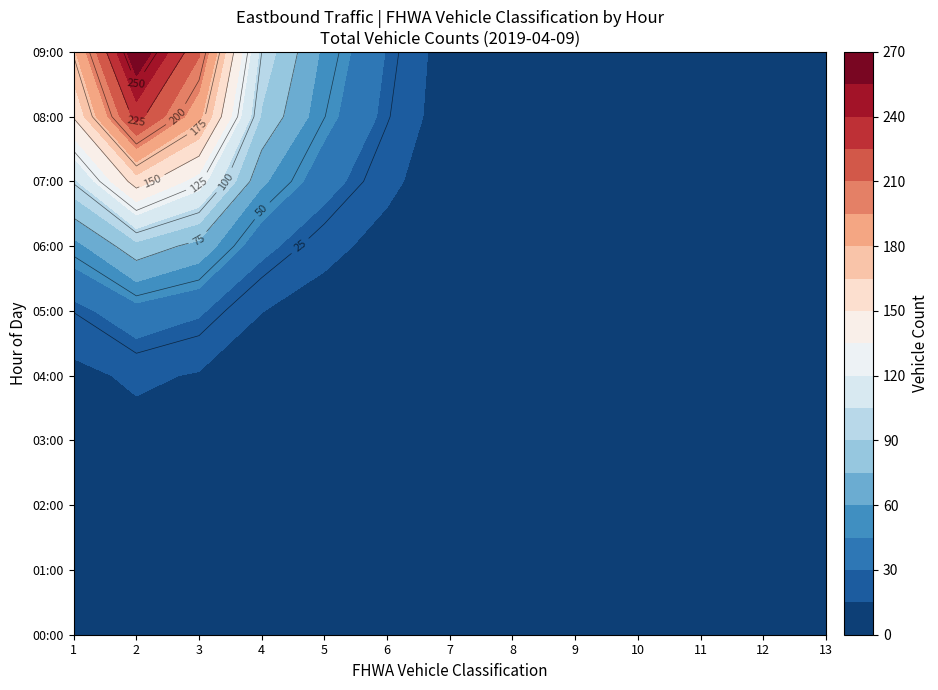

Is the value of 05:00 at 7 greater than the value of 08:00 at 10?

No